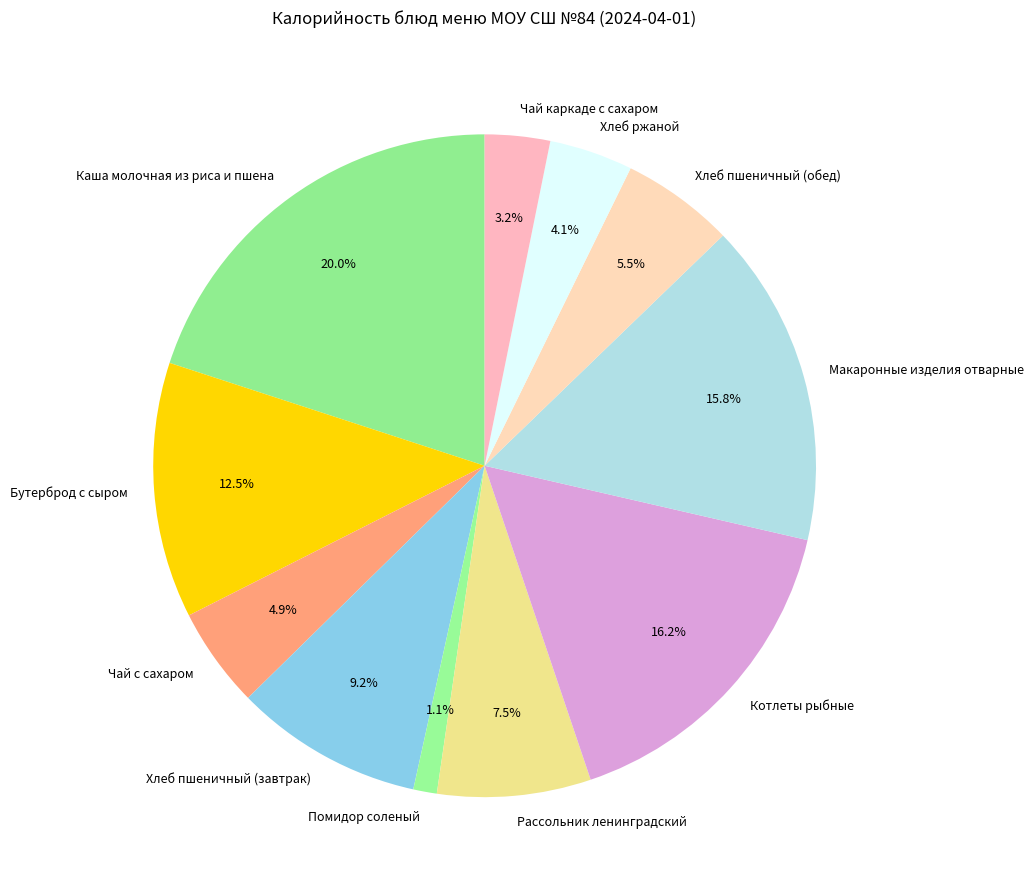

Approximately how many times larger is the value at Хлеб ржаной compared to Чай с сахаром?

0.8